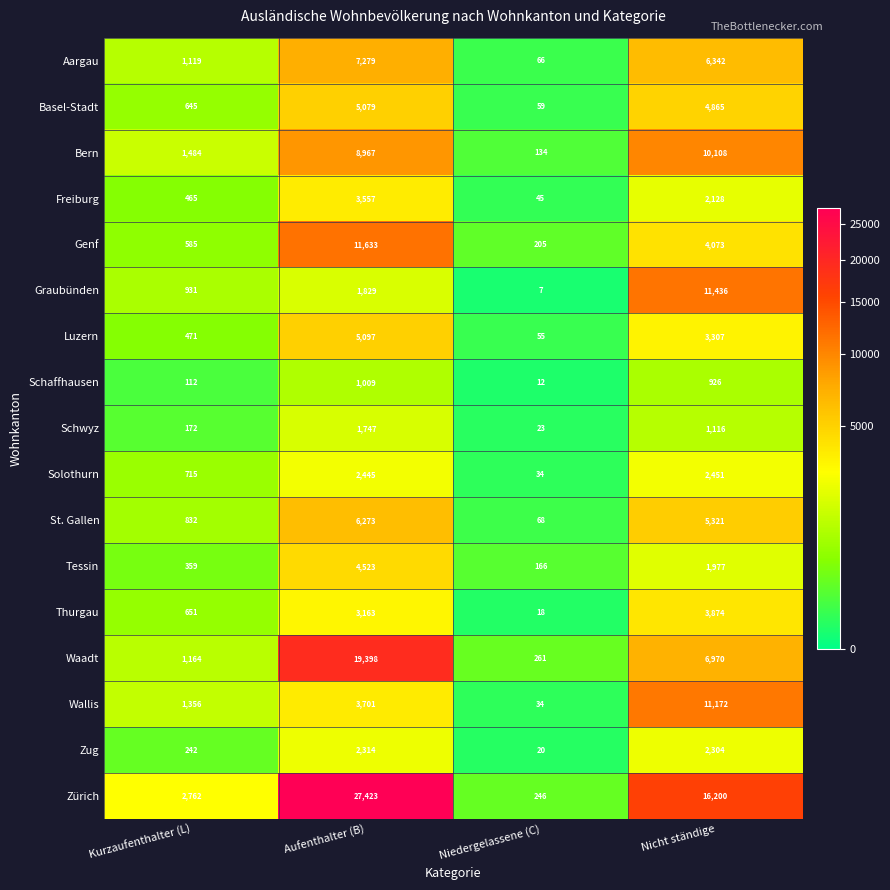

What is the sum of all Schaffhausen values?

2059